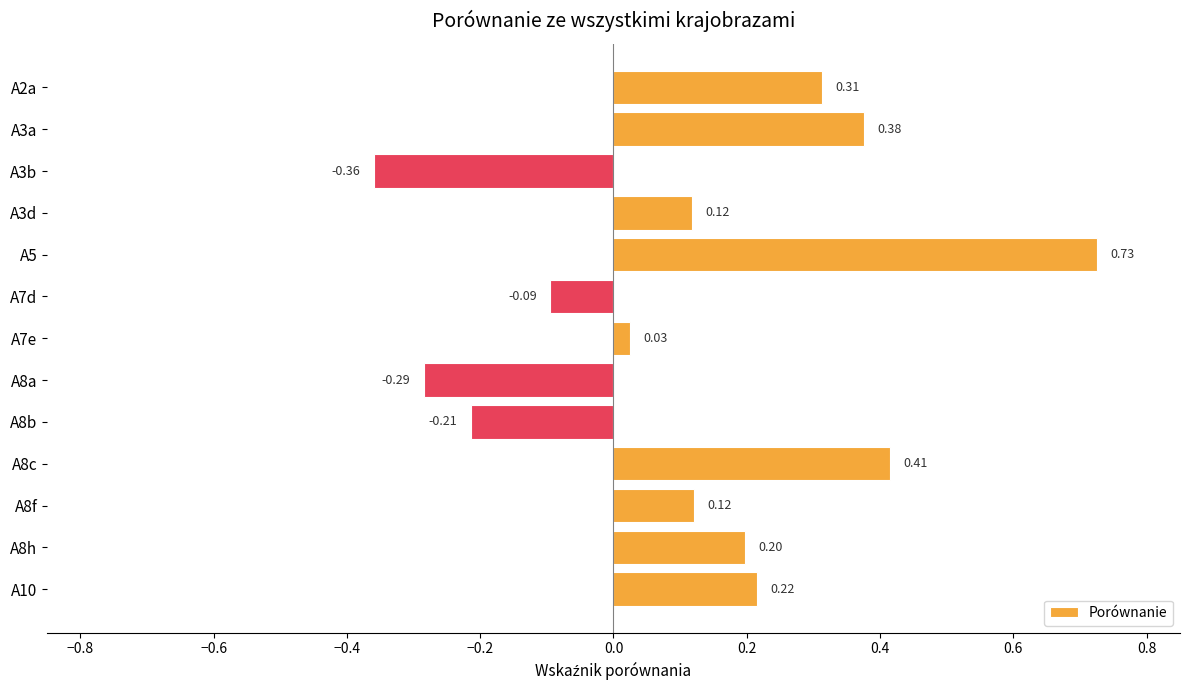

At which label is the value closest to 0?

A7e